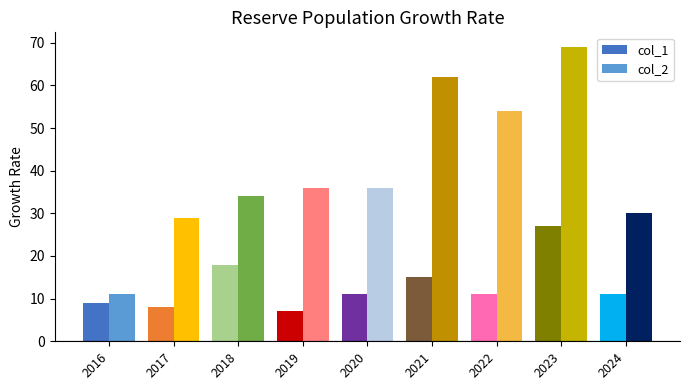

What is the sum of all col_1 values?

117